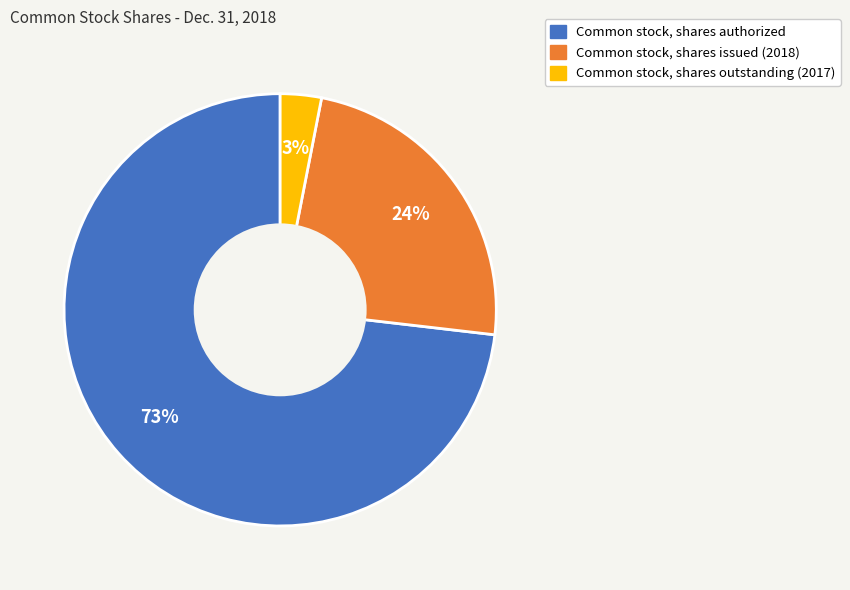

What is the majority slice?

Common stock, shares authorized